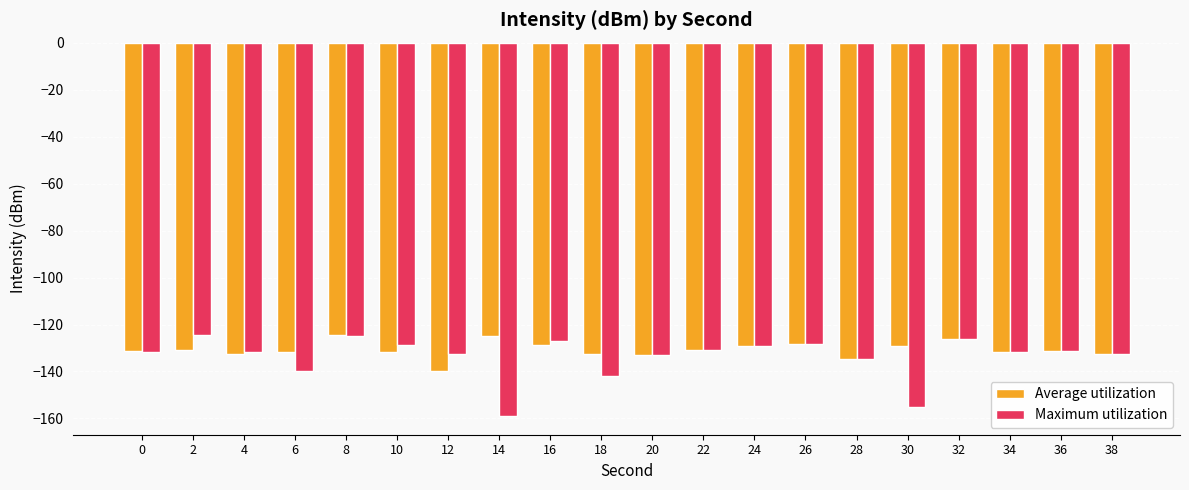

At which category is the sum across all series the highest?

8